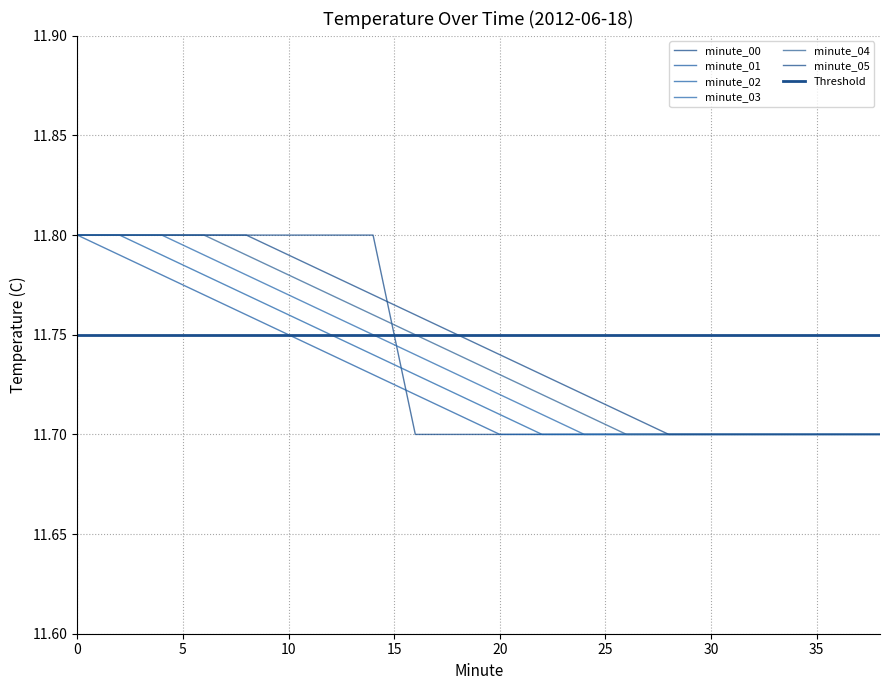

What is the minimum value for minute_01?

11.7